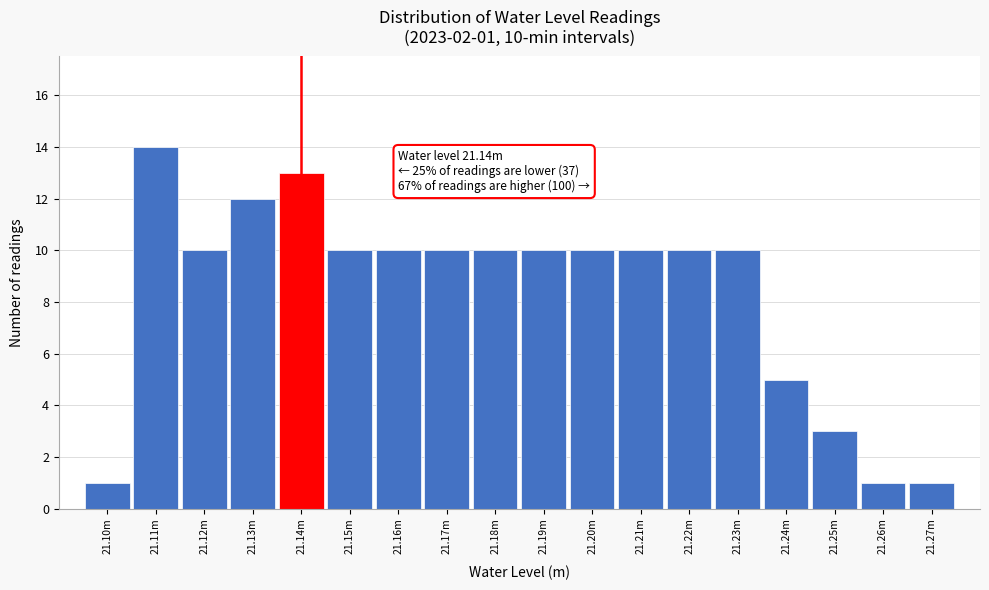

Reading left to right, extract all data points from this chart.

21.10m=1	21.11m=14	21.12m=10	21.13m=12	21.14m=13	21.15m=10	21.16m=10	21.17m=10	21.18m=10	21.19m=10	21.20m=10	21.21m=10	21.22m=10	21.23m=10	21.24m=5	21.25m=3	21.26m=1	21.27m=1